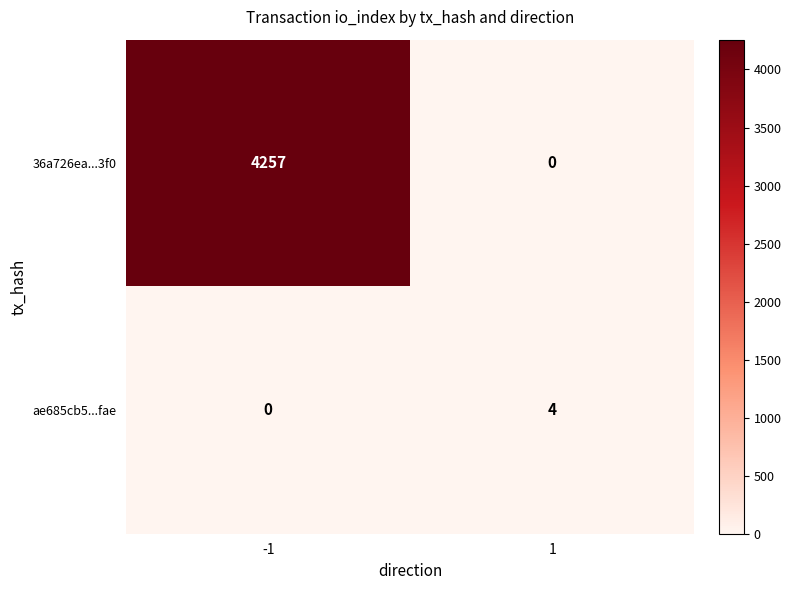

The value of 36a726ea...3f0 at -1 is 4257. True or false?

True